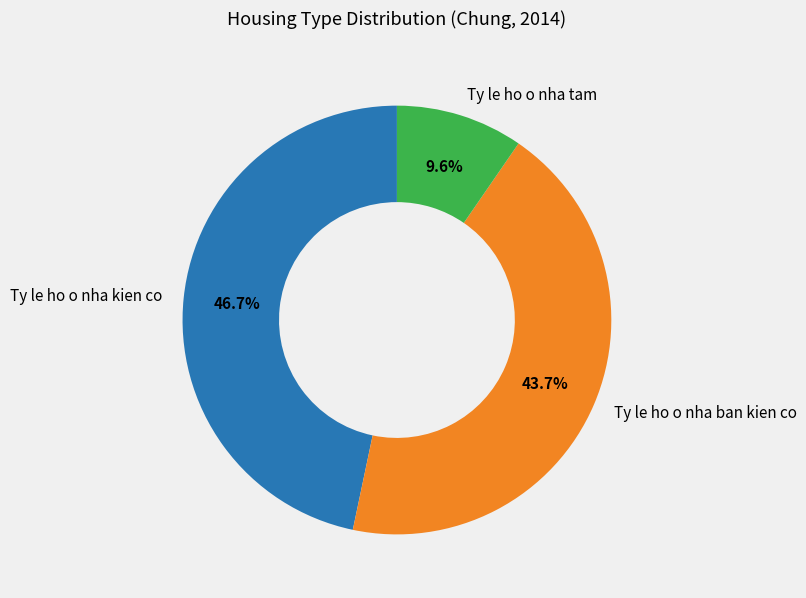

To the nearest percent, what portion does Ty le ho o nha ban kien co represent?

44%